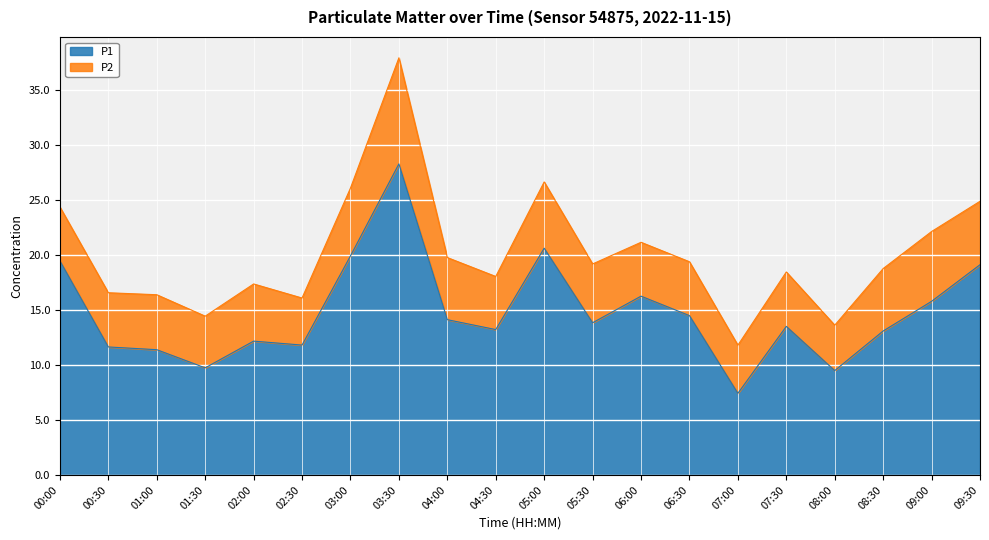

What is the label of the 9th point from the right?

05:30